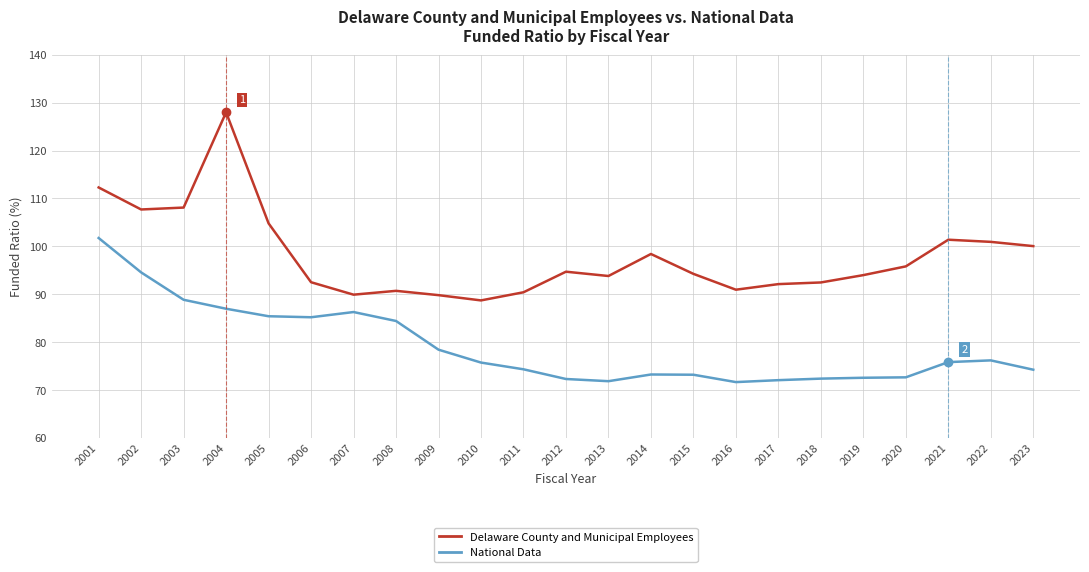

What is the difference between the highest and lowest values at 2002?

13.1